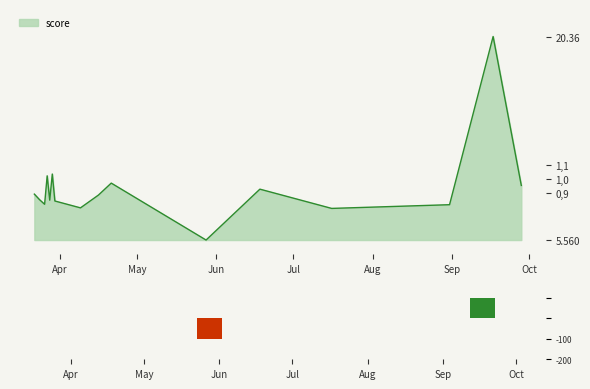

What is the lowest value of the score series?

5.6